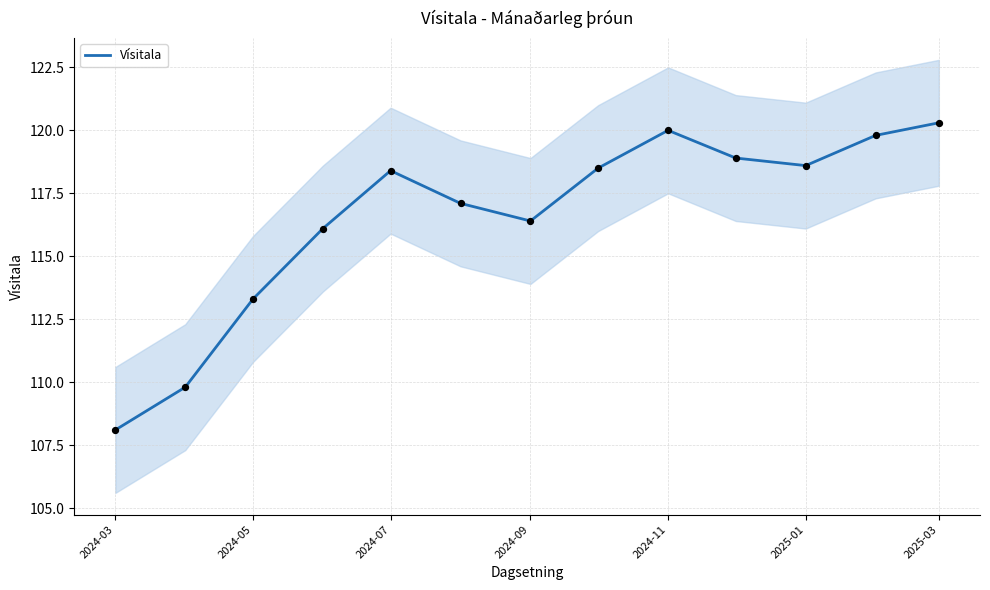

Is it true that Vísitala equals 120.3 at 2025-03?

True